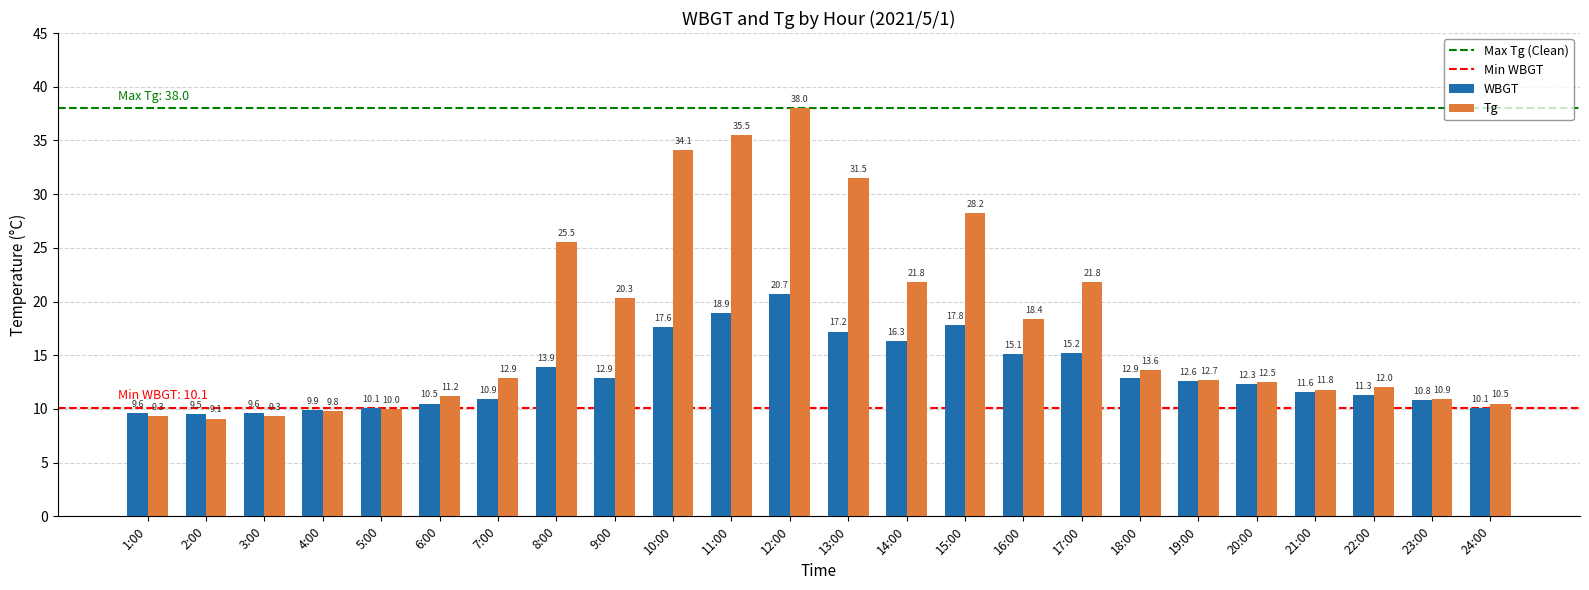

Reading left to right, extract all data points from this chart.

WBGT: 9.6	9.5	9.6	9.9	10.1	10.5	10.9	13.9	12.9	17.6	18.9	20.7	17.2	16.3	17.8	15.1	15.2	12.9	12.6	12.3	11.6	11.3	10.8	10.1
Tg: 9.3	9.1	9.3	9.8	10.0	11.2	12.9	25.5	20.3	34.1	35.5	38.0	31.5	21.8	28.2	18.4	21.8	13.6	12.7	12.5	11.8	12.0	10.9	10.5